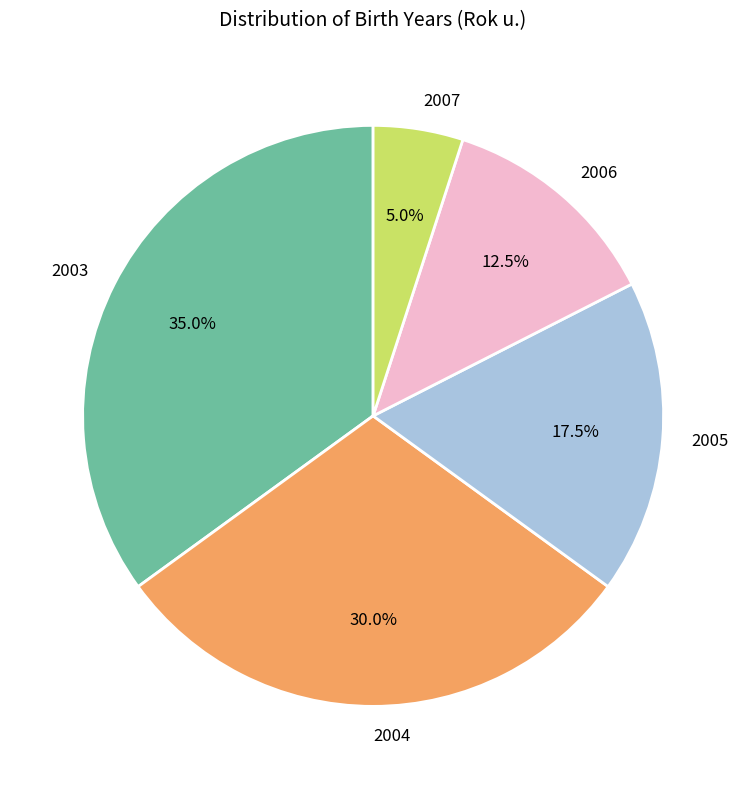

To the nearest percent, what is the combined percentage of 2003 and 2007?

40%